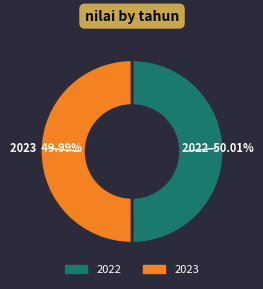

Is it true that 2023 is 64% of the pie?

False